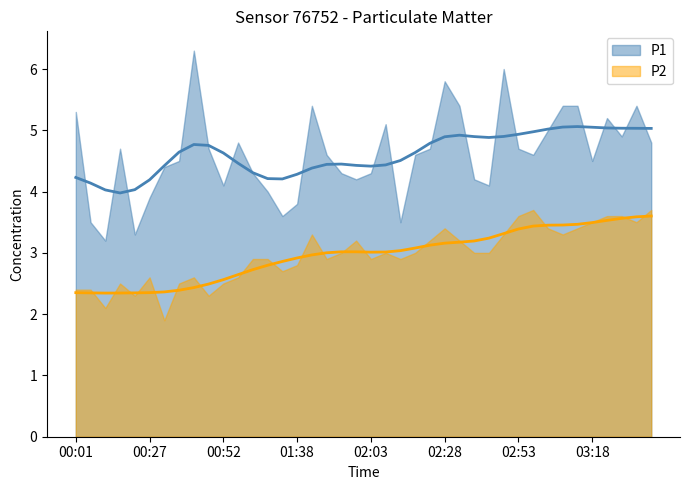

How many data points in P2 are above 3?

16